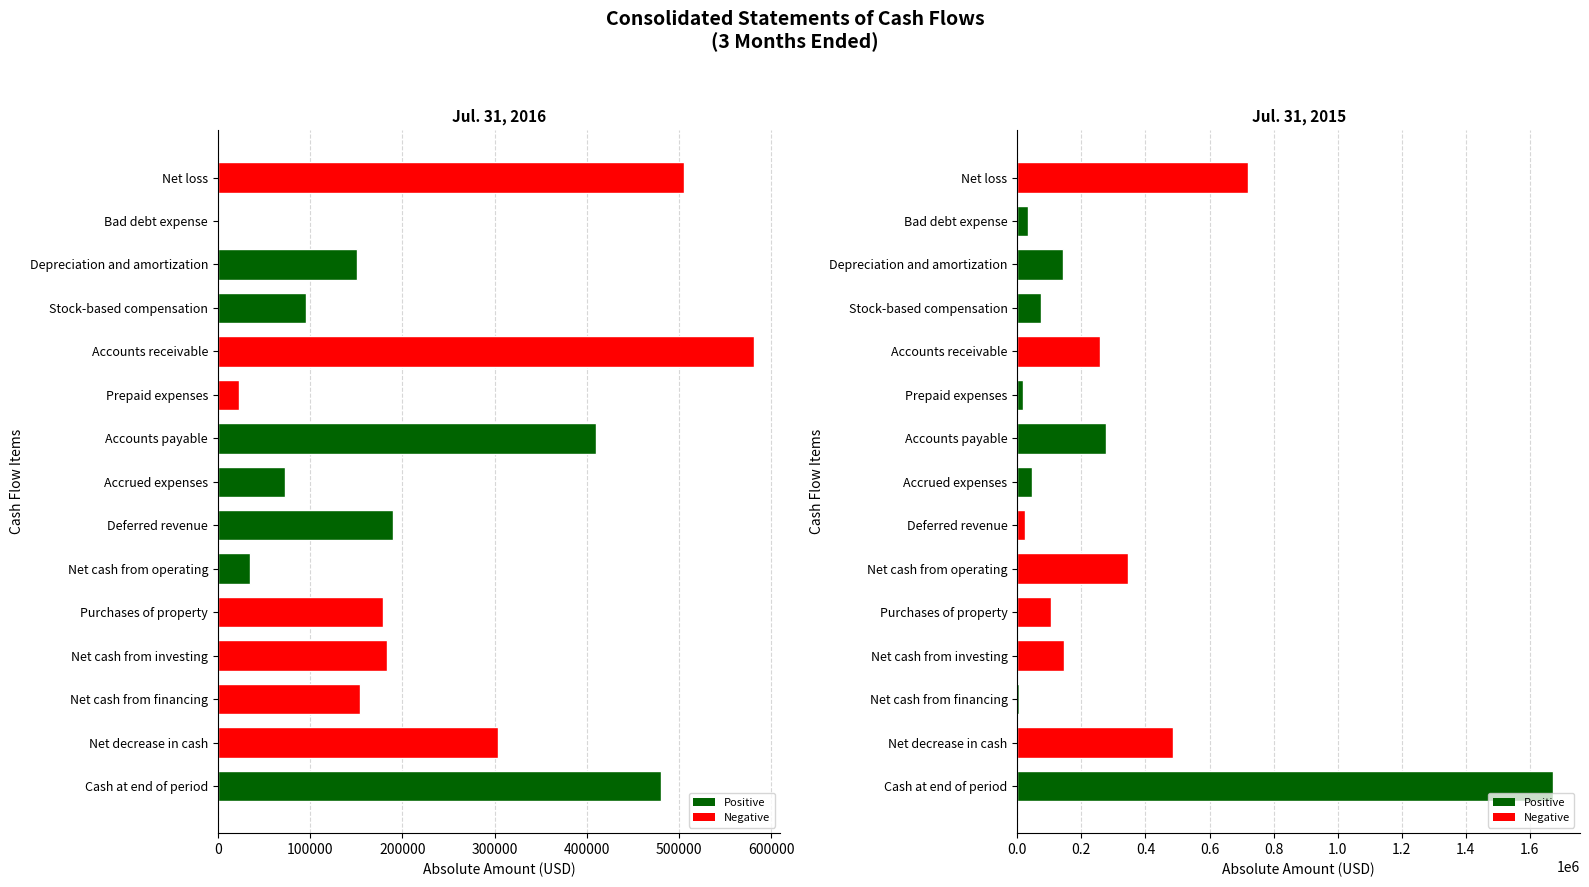

Which series has the largest total across all categories?

Jul. 31, 2015